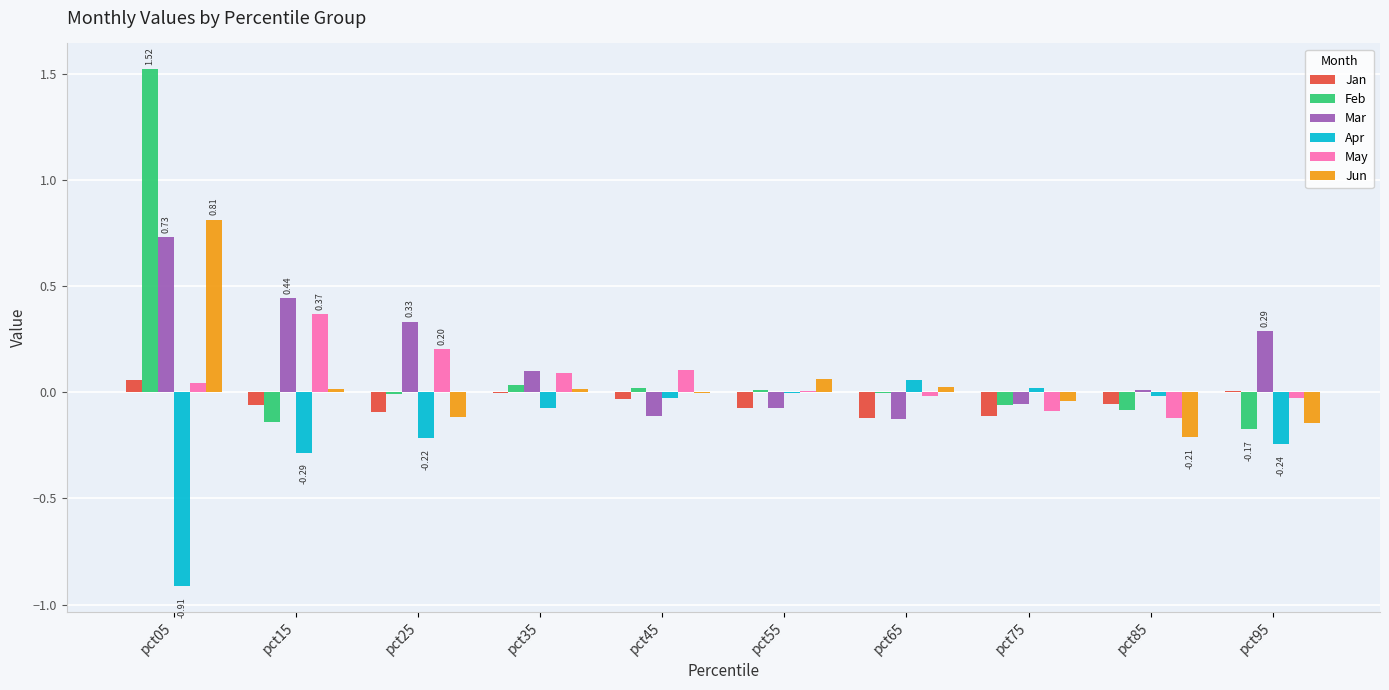

Is it true that Mar equals 1.2 at pct05?

False